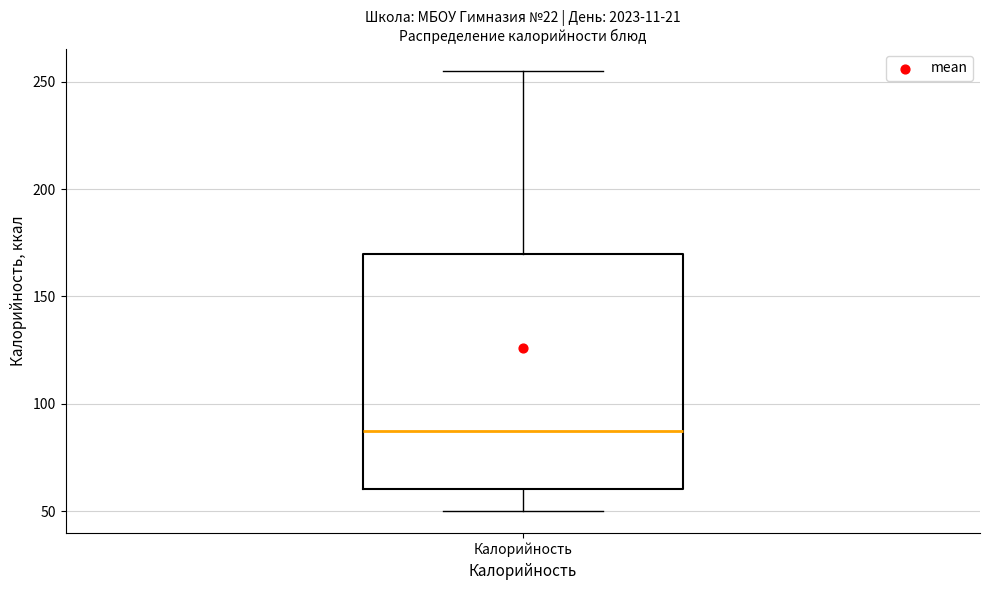

Where does the upper whisker of the box for Калорийность end on the y-axis? The values are not printed on the chart, so give them approximately, as read against the axis.

255